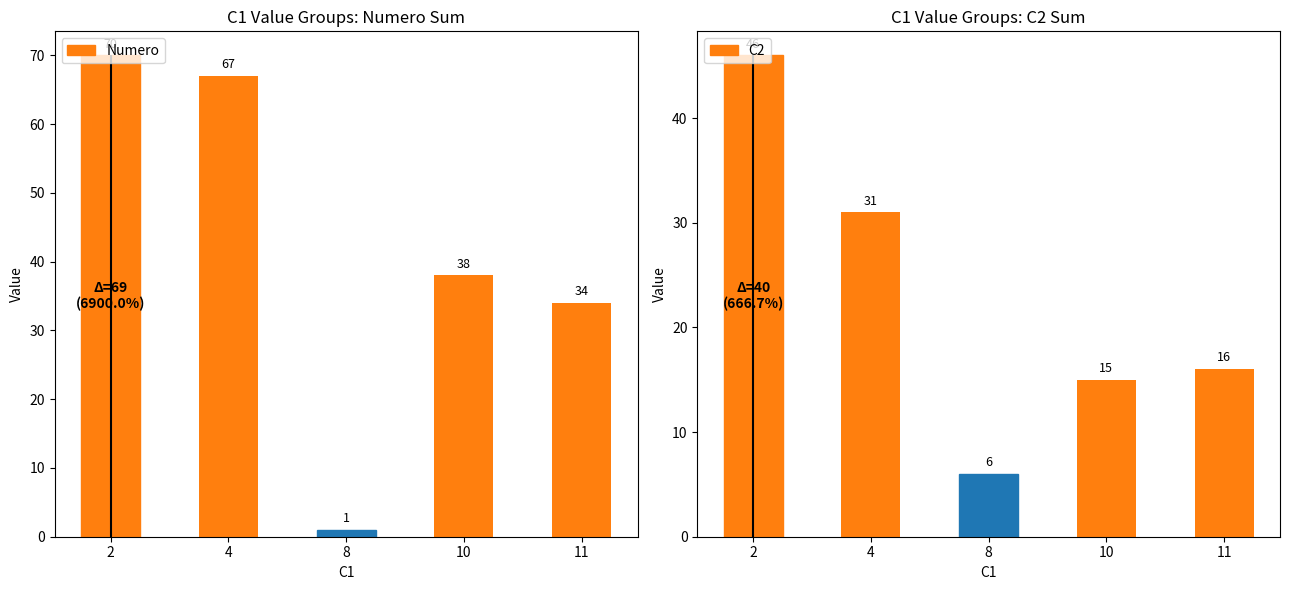

What is the value of the Numero bar at the 1st from the left?

70